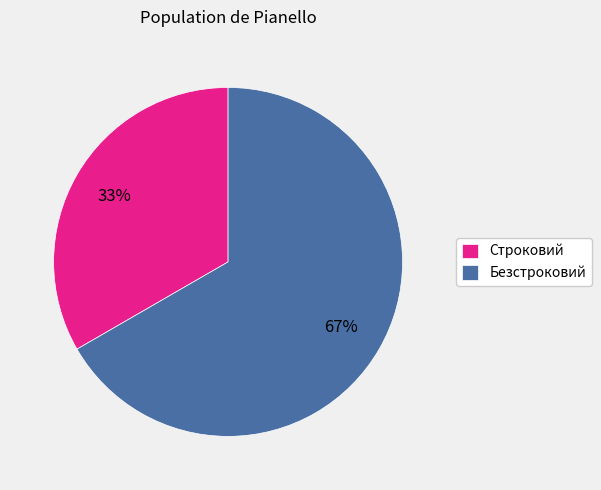

To the nearest percent, what is the combined percentage of Безстроковий and Строковий?

100%